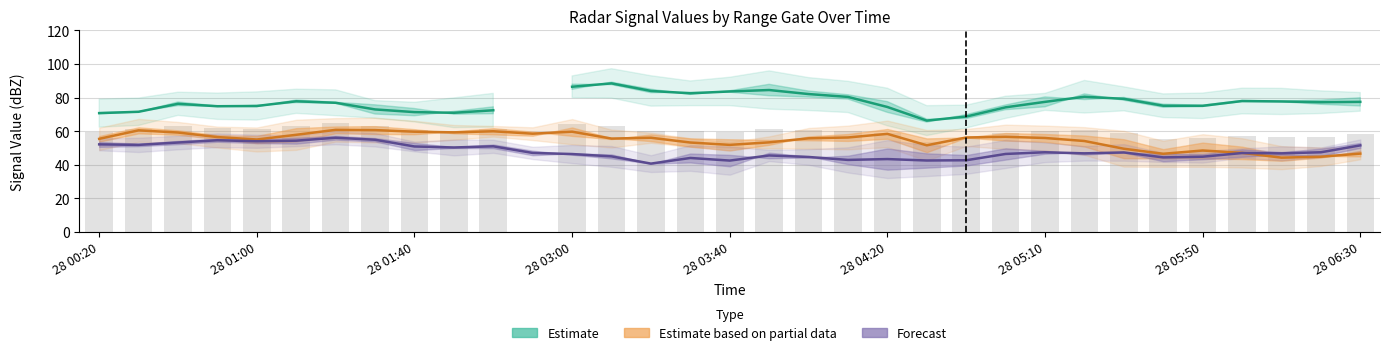

What is the difference between the maximum and minimum values in the Forecast series?

15.4